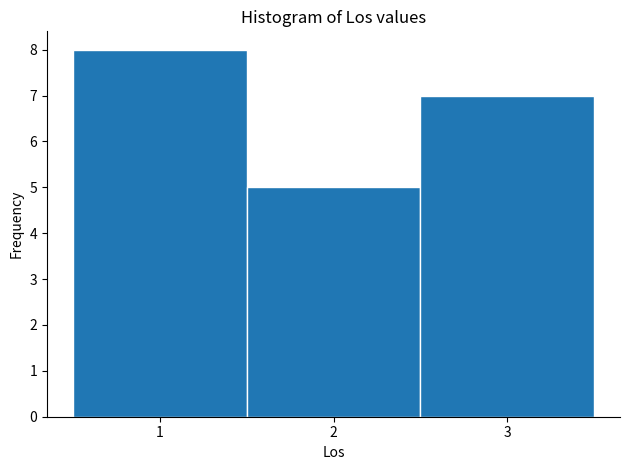

Which range on the x-axis has the tallest bar?

0.5 to 1.5